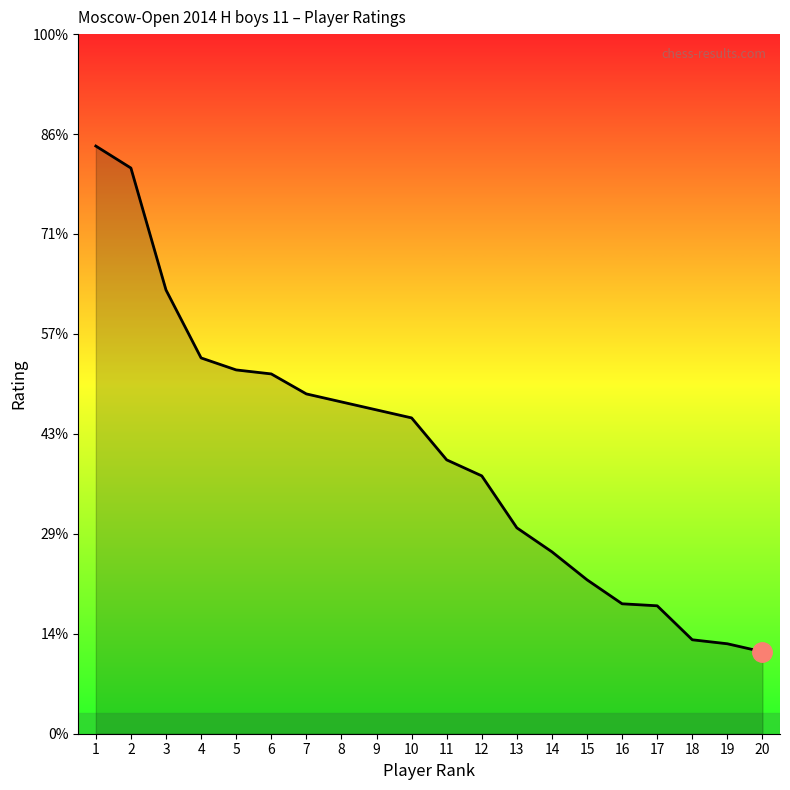

Does the chart display data point markers on the line(s)?

No